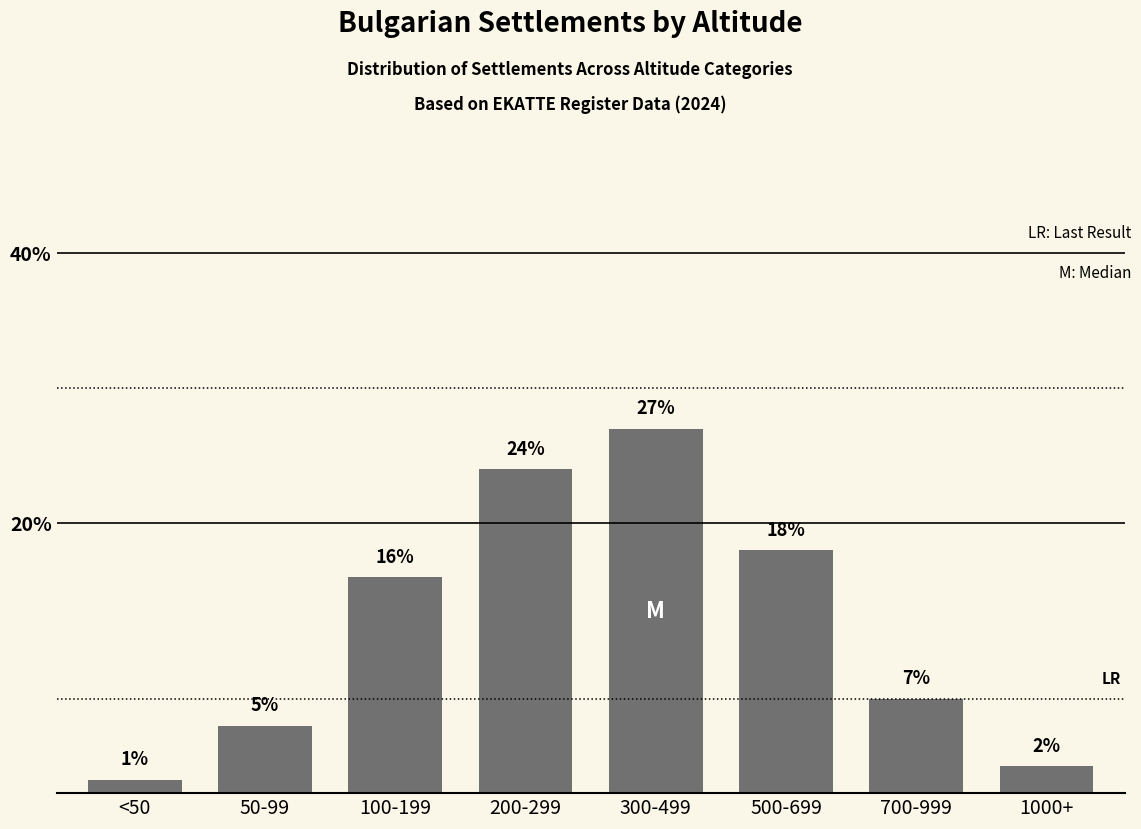

List the labels in order of value, largest first.

300-499, 200-299, 500-699, 100-199, 700-999, 50-99, 1000+, <50